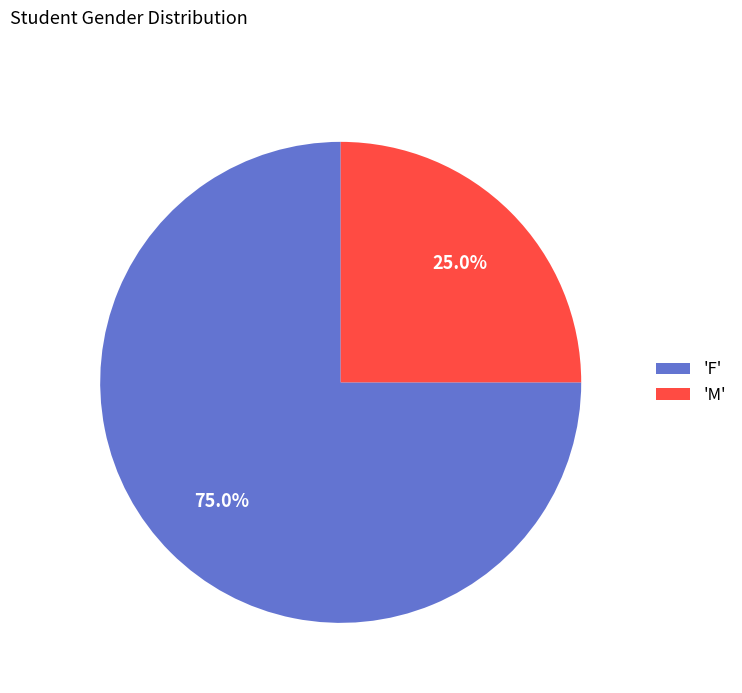

Rank the categories by value from highest to lowest.

'F', 'M'